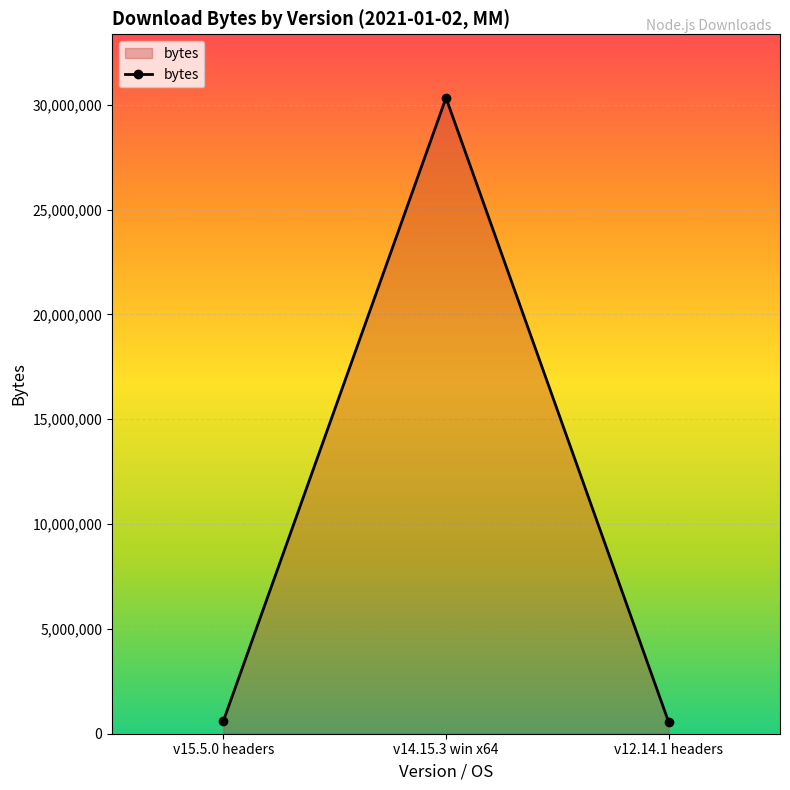

What is the average value?

10495049